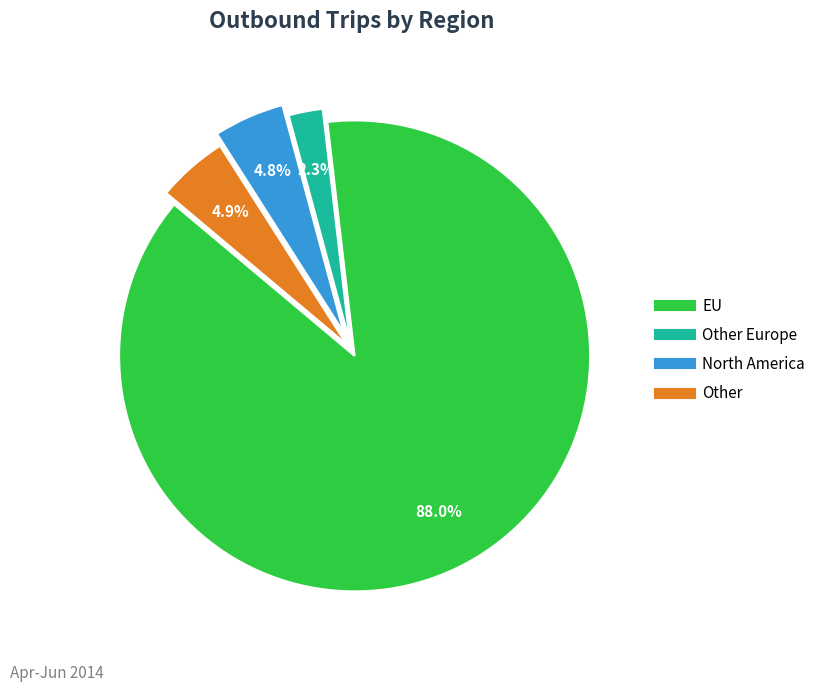

Is there a majority slice in this chart?

Yes